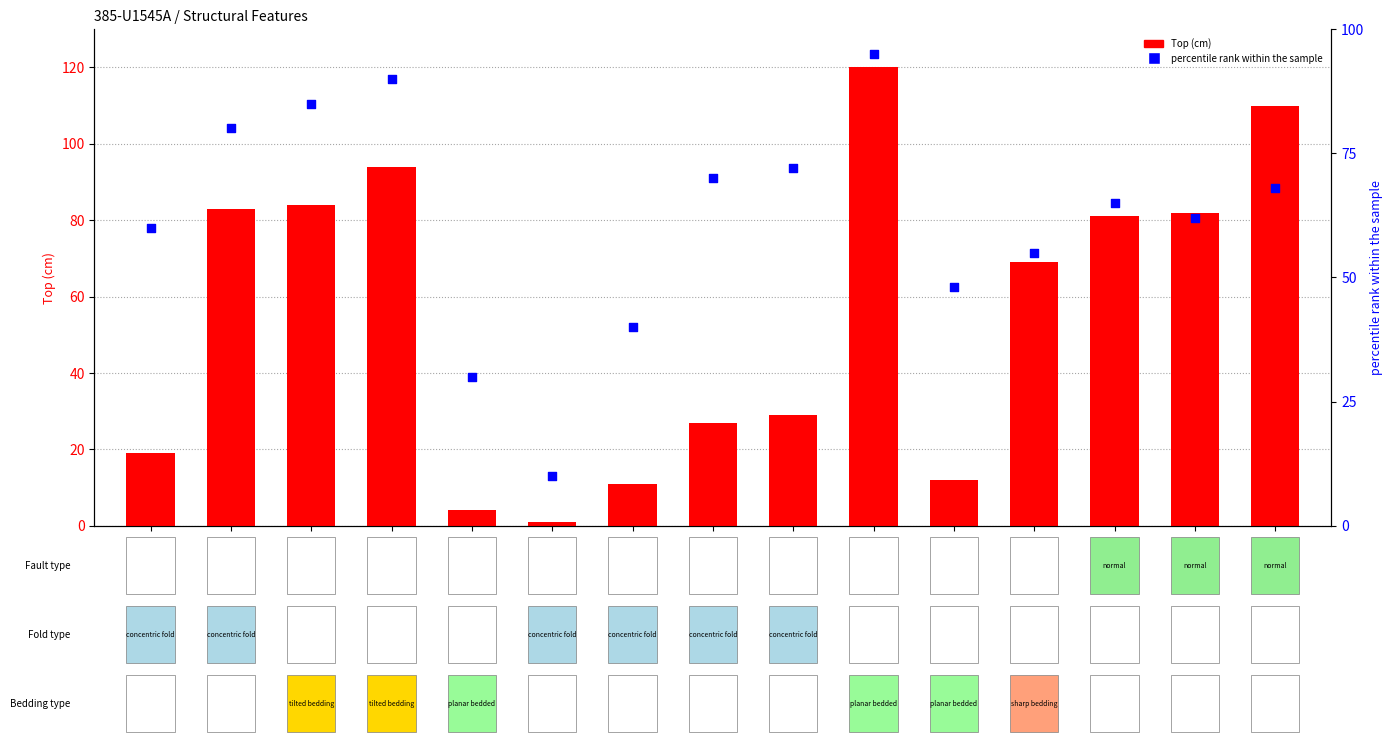

At how many categories does at least one series exceed 105?

2